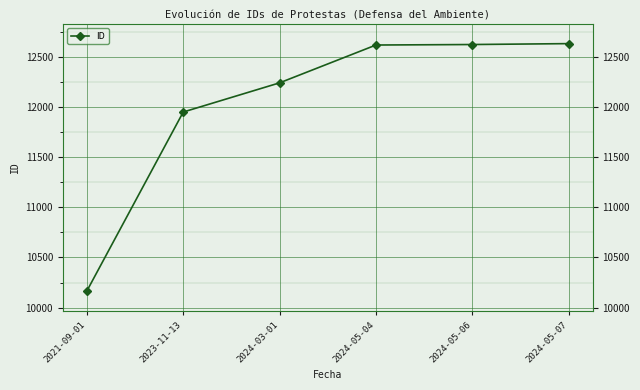

Does the chart display data point markers on the line(s)?

Yes